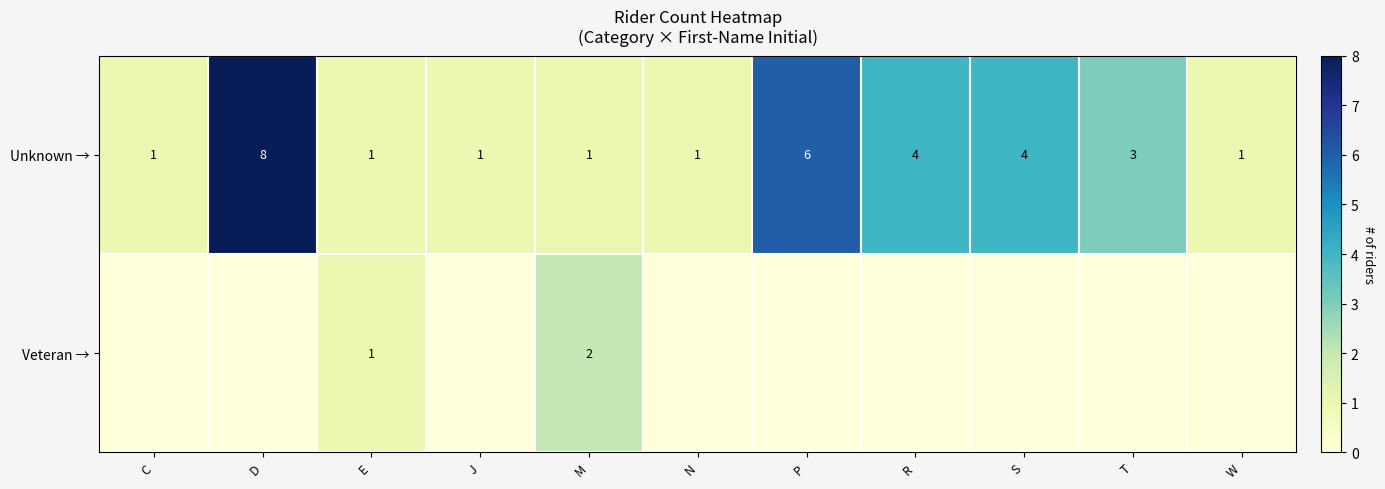

The Veteran → series shows 0 at E. True or false?

False